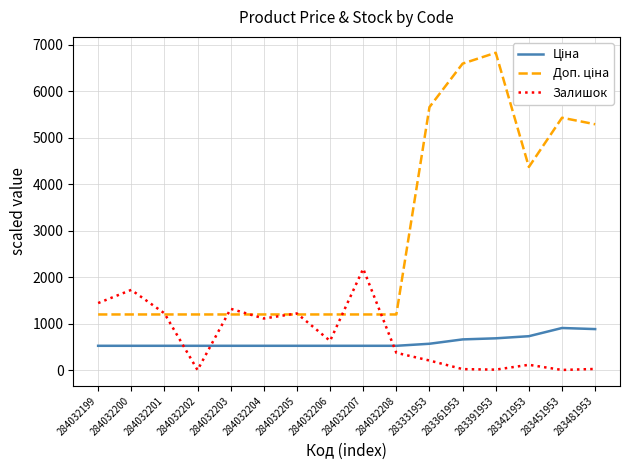

The value of Залишок at 284032202 is 0.0. True or false?

True